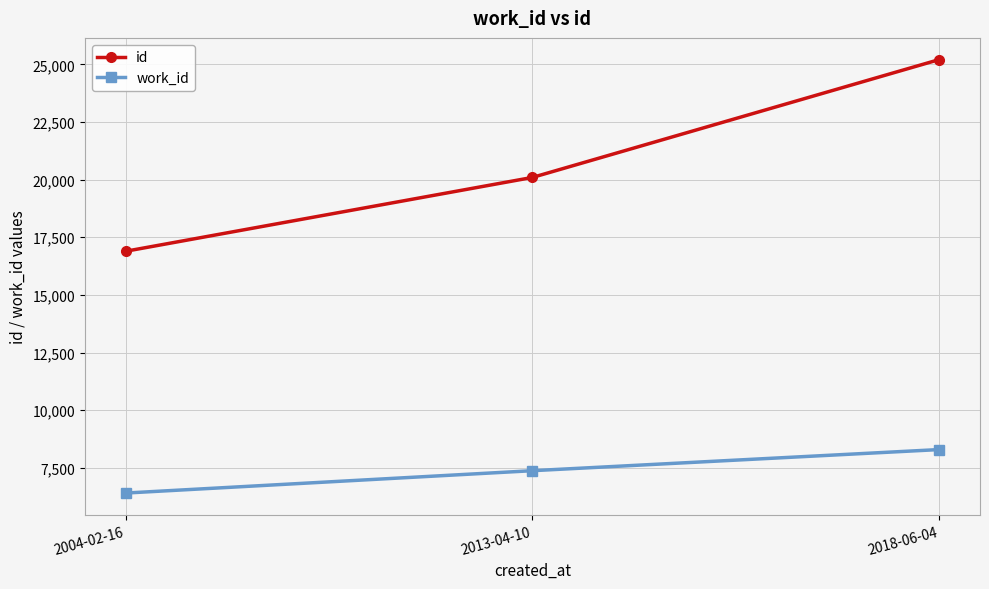

Is it true that work_id equals 6403 at 2004-02-16?

True